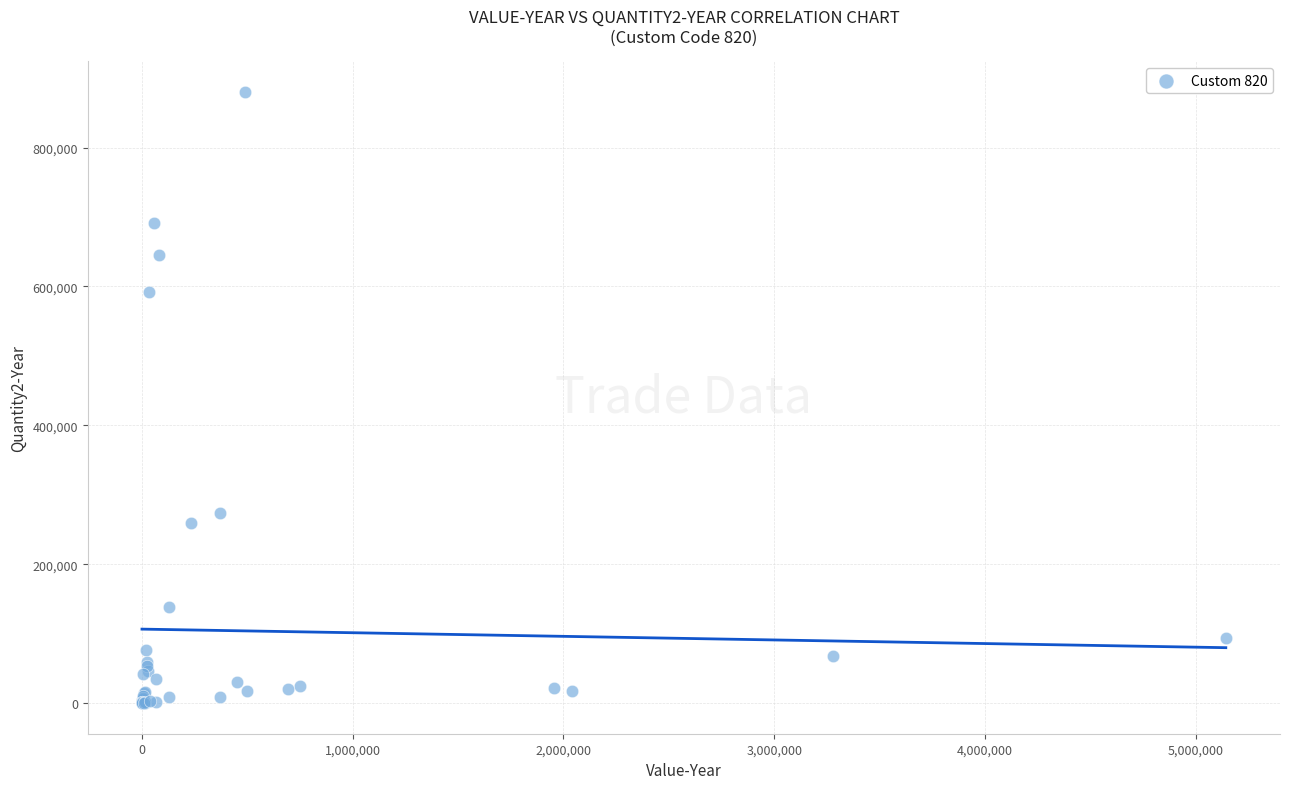

What Y value in the scatter plot is closest to 440298?

591500